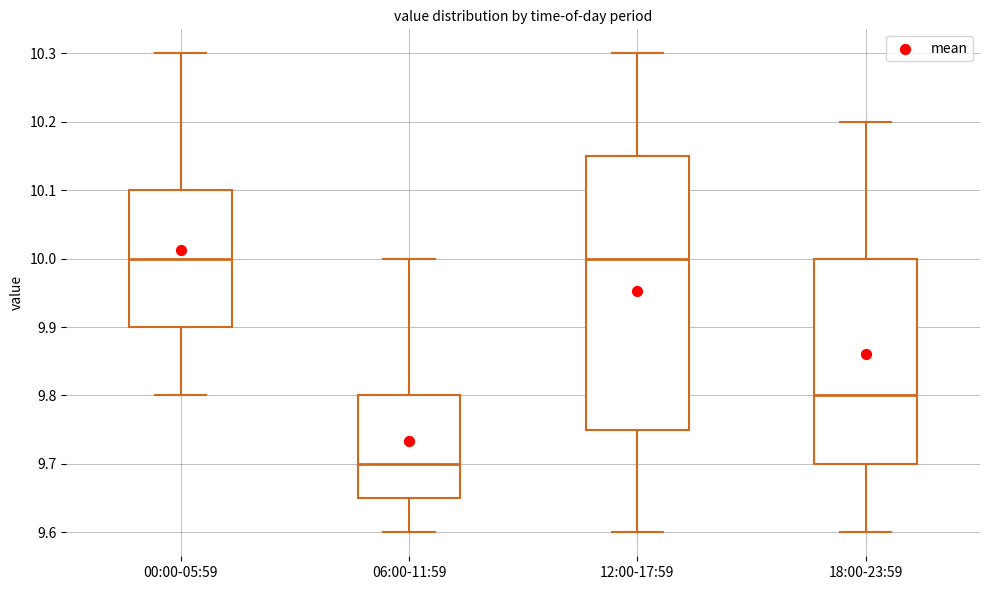

Where is the lower edge of the box for 06:00-11:59 on the y-axis? The values are not printed on the chart, so give them approximately, as read against the axis.

9.65